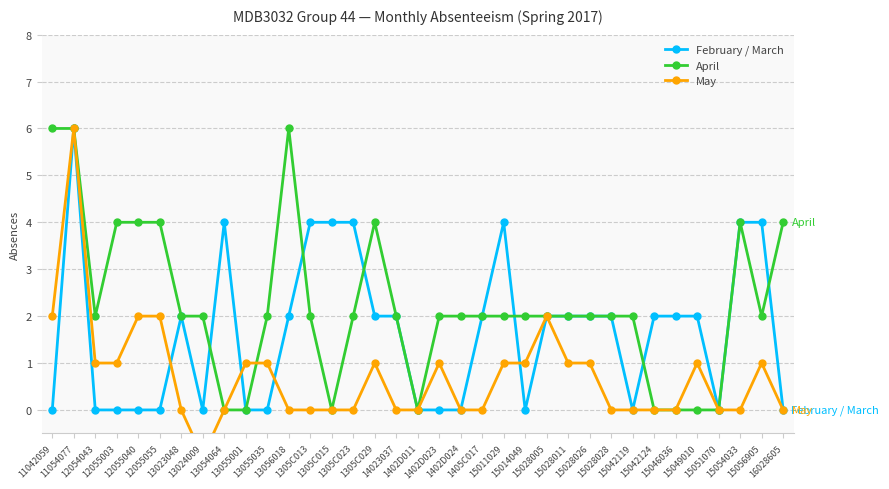

Rank the series by their average value, from lowest to highest.

May, February / March, April